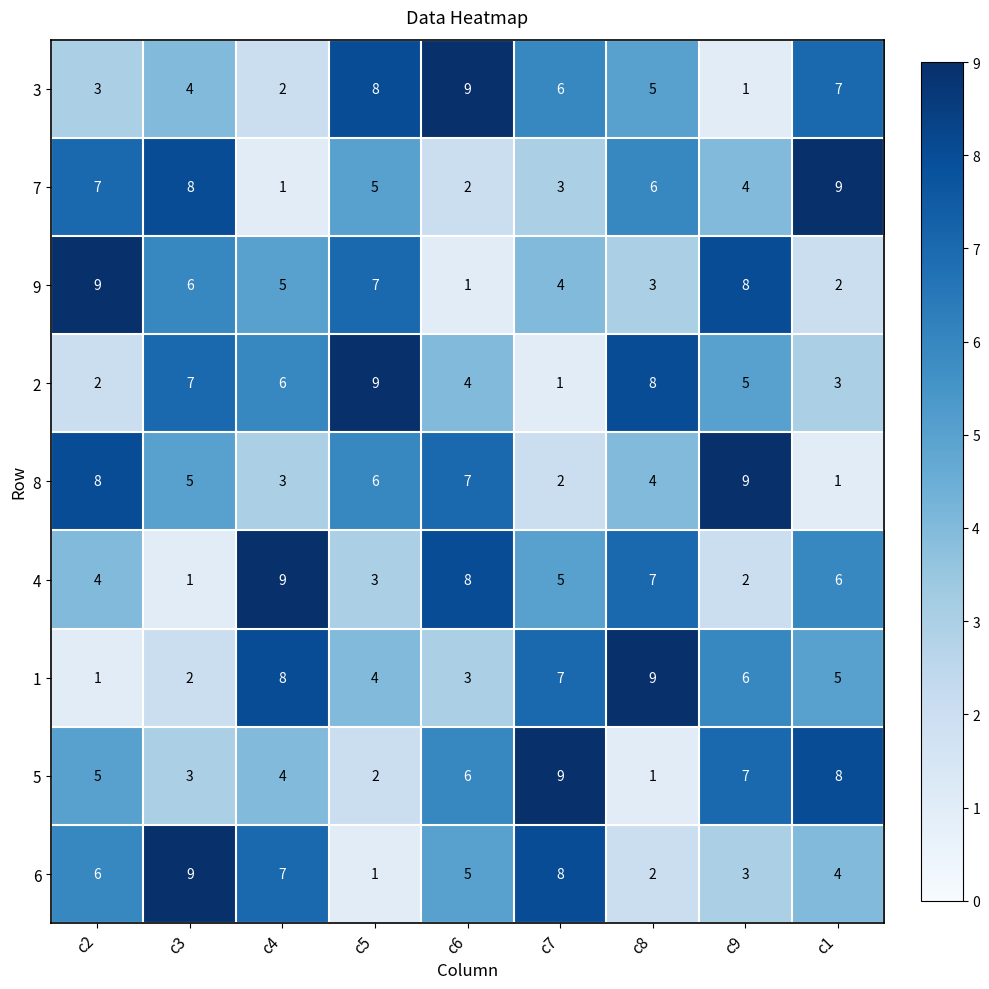

At how many categories does at least one series exceed 8?

9